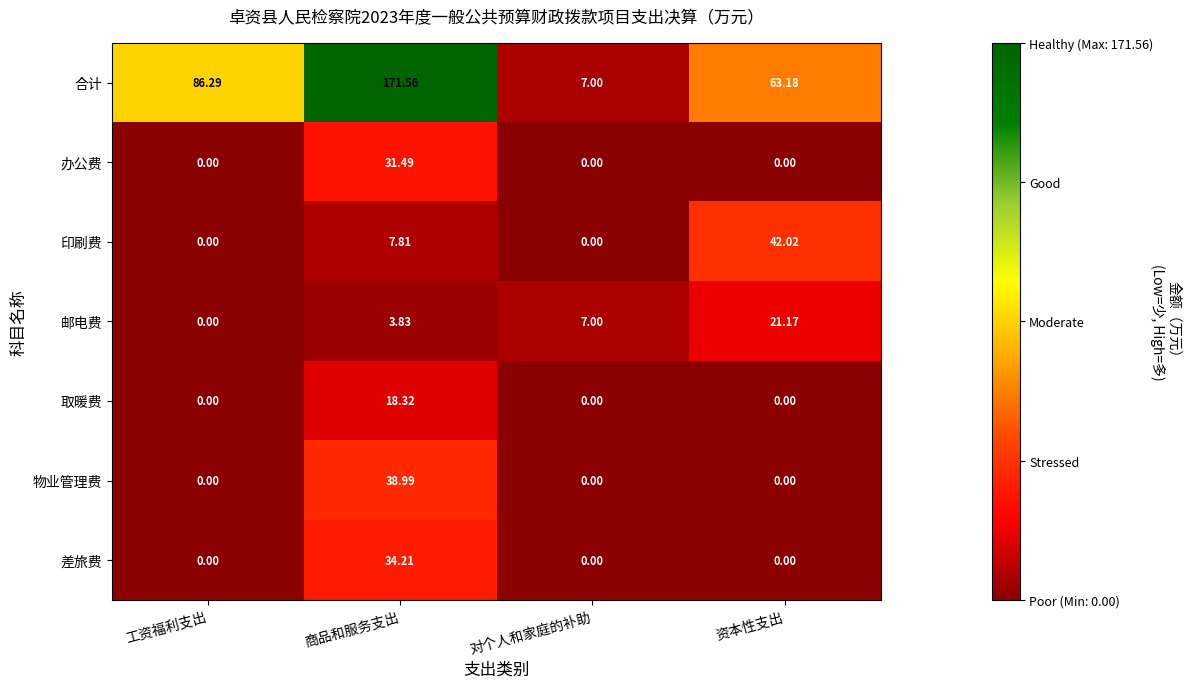

Between 工资福利支出 and 对个人和家庭的补助, which series saw the biggest shift?

合计